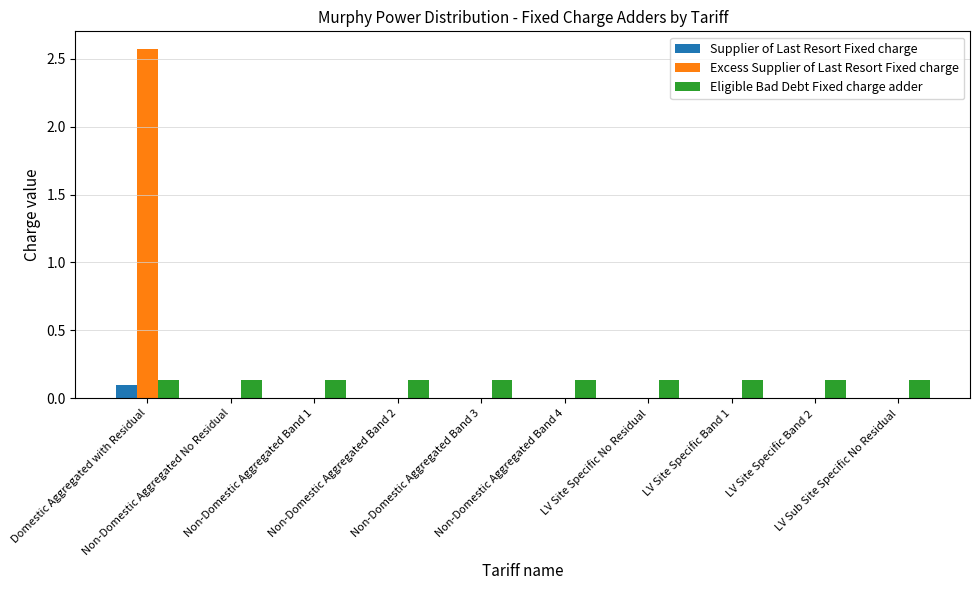

Which series has the largest total across all categories?

Excess Supplier of Last Resort Fixed charge